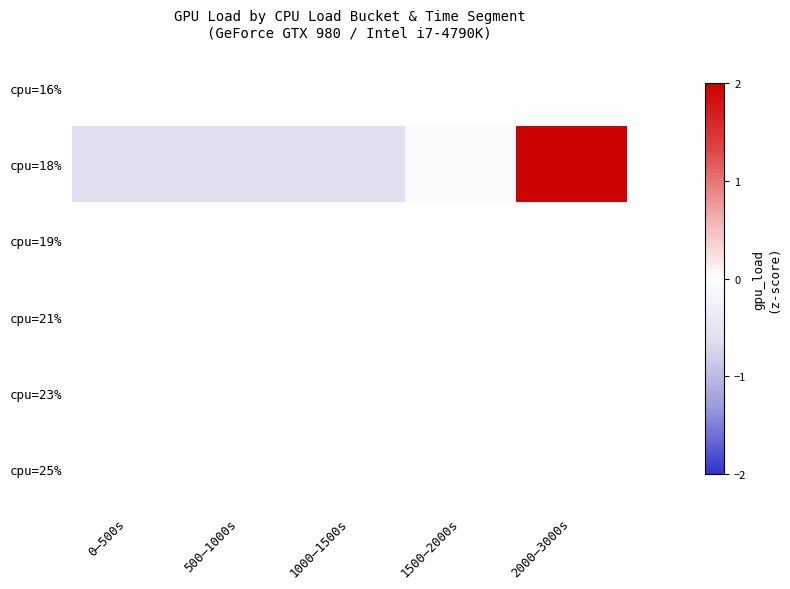

What is the spread (max minus min) of values at 2000–3000s?

2.0